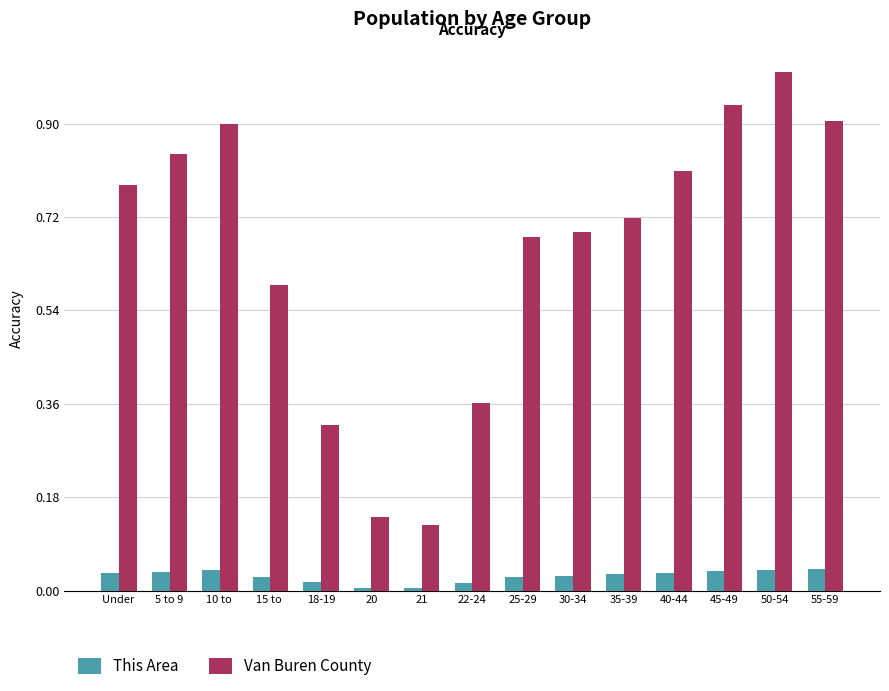

What are all the series names shown in the legend?

This Area, Van Buren County